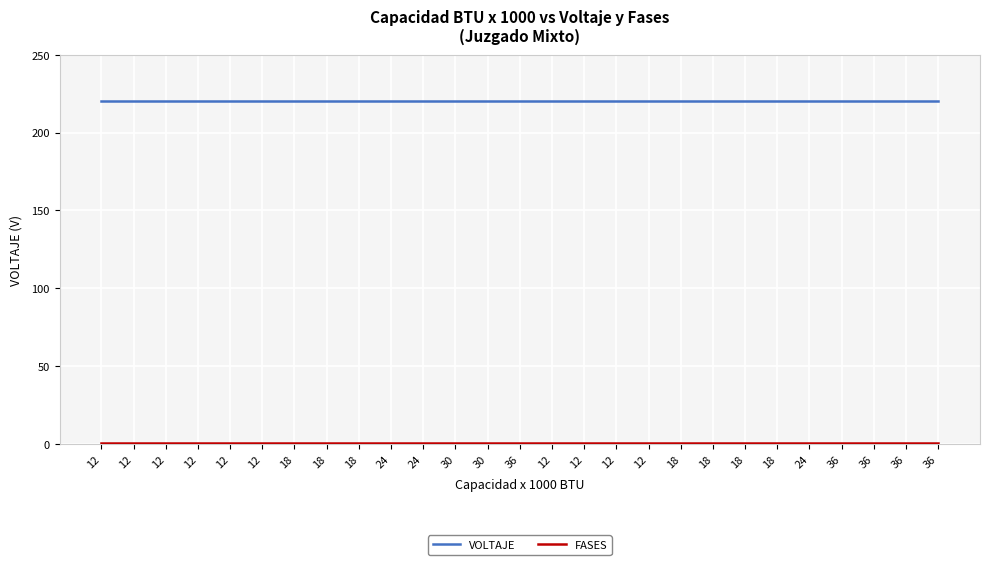

Between 18 and 18, which series saw the biggest shift?

VOLTAJE